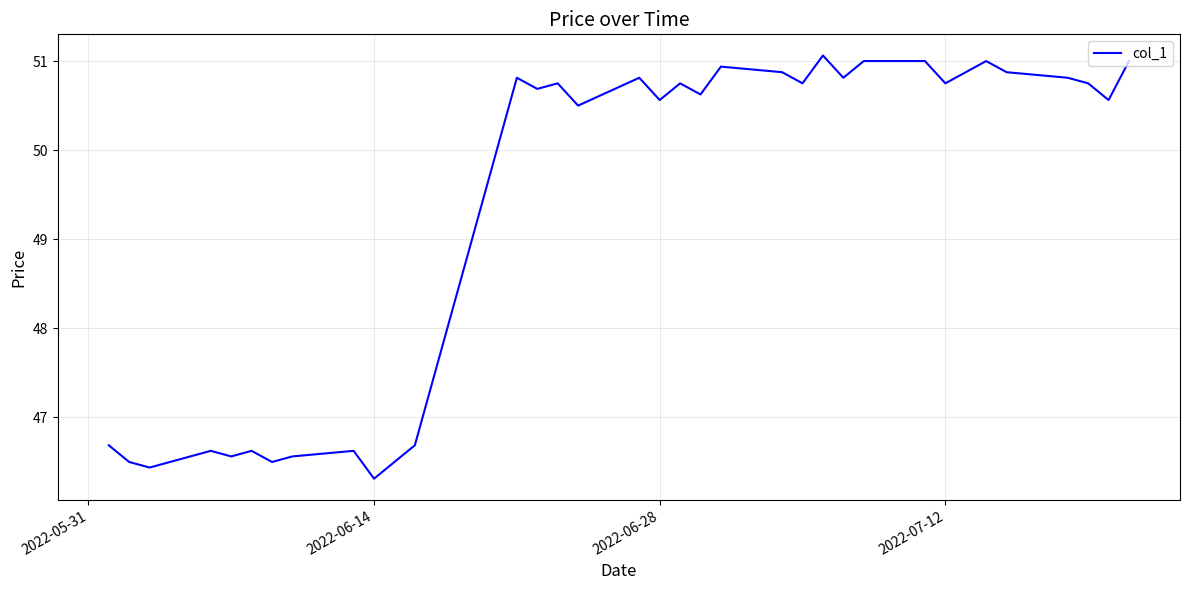

What is the smallest value displayed?

46.3